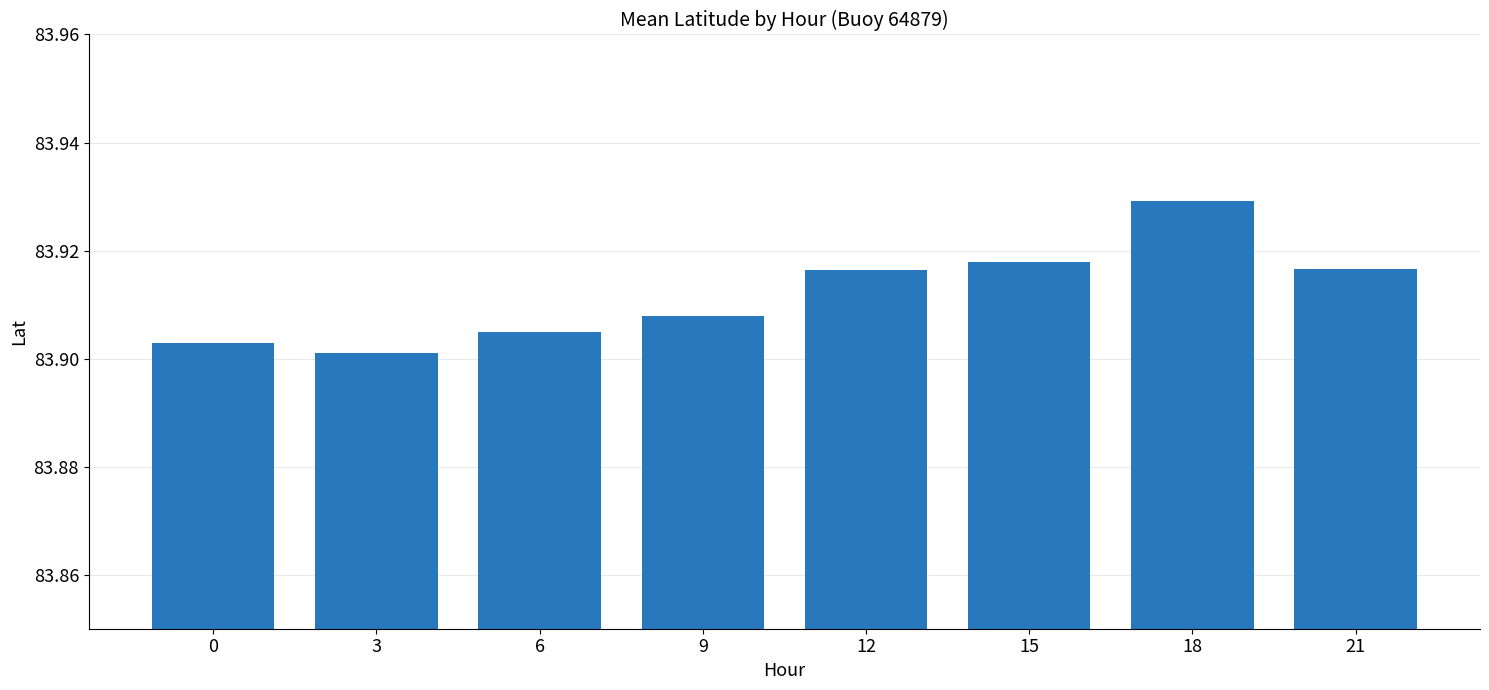

Which has a higher value, 0 or 18?

18